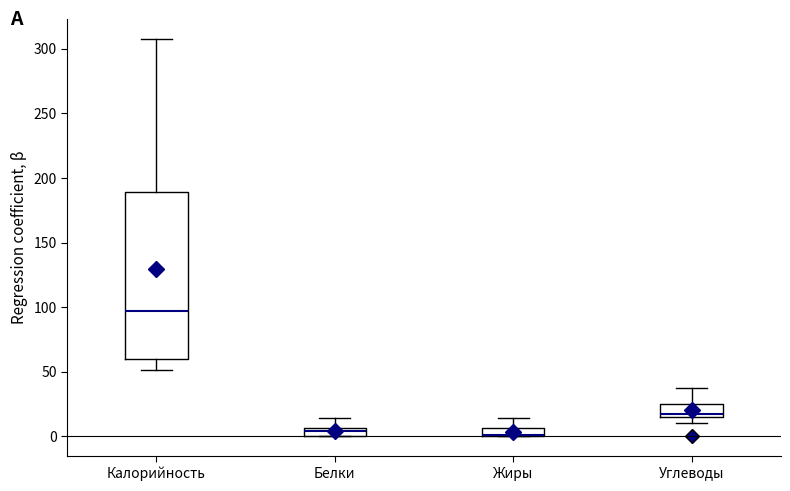

Comparing the boxes themselves (not the whiskers), which one is the tallest?

Калорийность